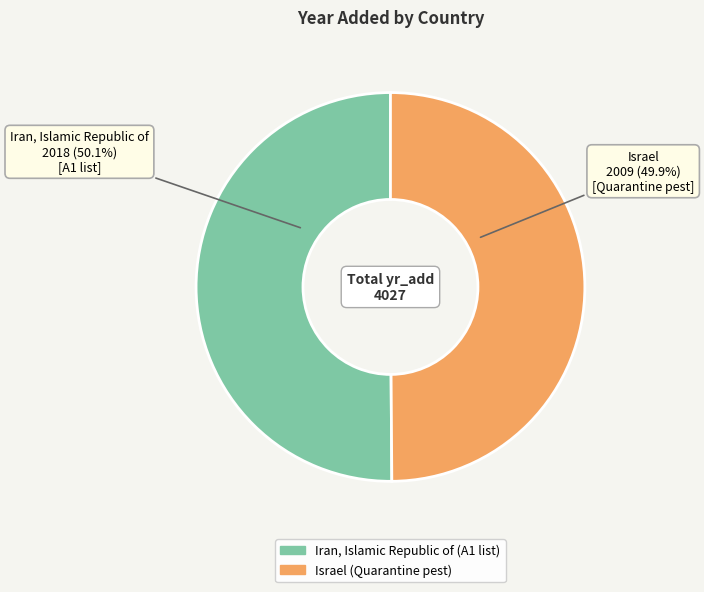

The Israel slice represents 36% of the pie. True or false?

False